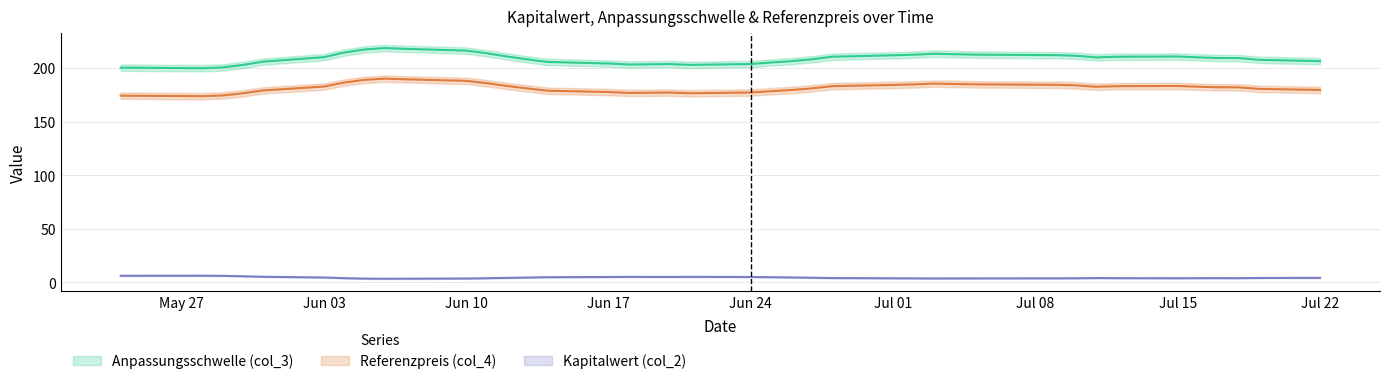

True or false: Kapitalwert (col_2) has a value of 3.9 at 27.

True